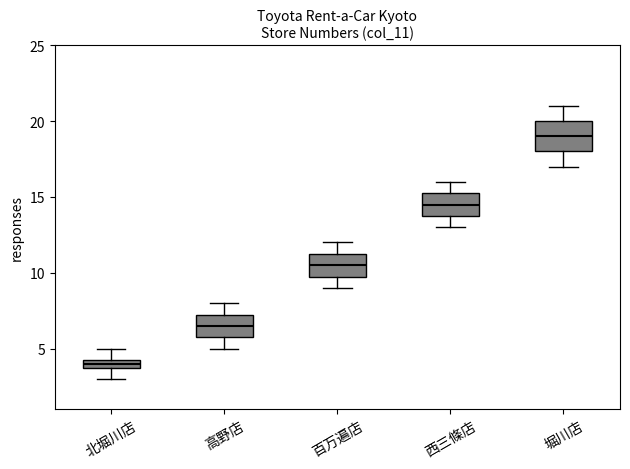

Which box's median line is the highest?

堀川店